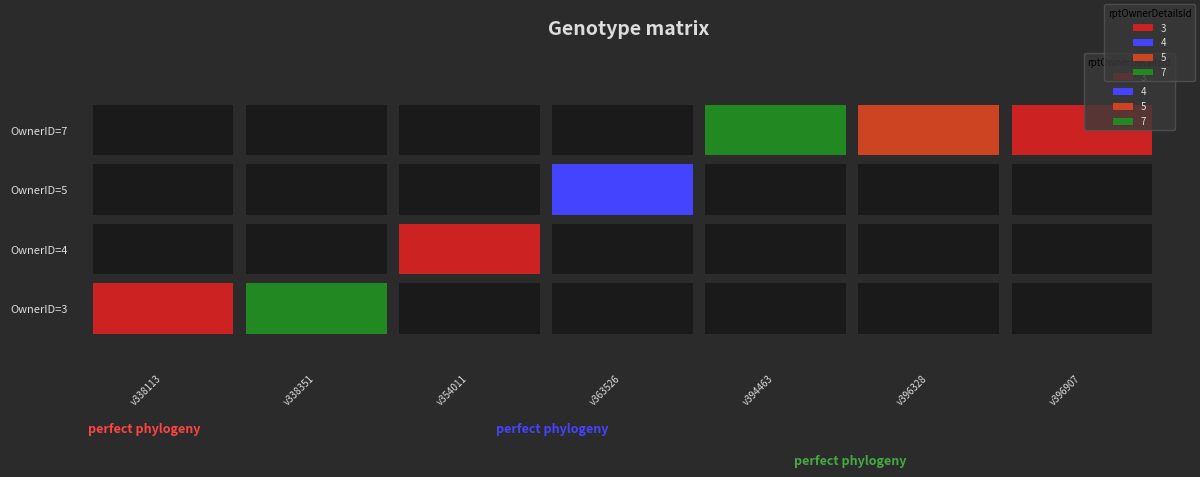

Reading left to right, list all the values displayed in this chart.

3: v338113_4.xml=14.1	v338351_4.xml=14.3	v354011_4.xml=0.0	v363526_4.xml=0.0	v394463_form4.xml=0.0	v396328_4.xml=0.0	v396907_4.xml=0.0
4: v338113_4.xml=0.0	v338351_4.xml=0.0	v354011_4.xml=19.2	v363526_4.xml=0.0	v394463_form4.xml=0.0	v396328_4.xml=0.0	v396907_4.xml=0.0
5: v338113_4.xml=0.0	v338351_4.xml=0.0	v354011_4.xml=0.0	v363526_4.xml=16.2	v394463_form4.xml=0.0	v396328_4.xml=0.0	v396907_4.xml=0.0
7: v338113_4.xml=0.0	v338351_4.xml=0.0	v354011_4.xml=0.0	v363526_4.xml=0.0	v394463_form4.xml=16.4	v396328_4.xml=16.8	v396907_4.xml=16.5